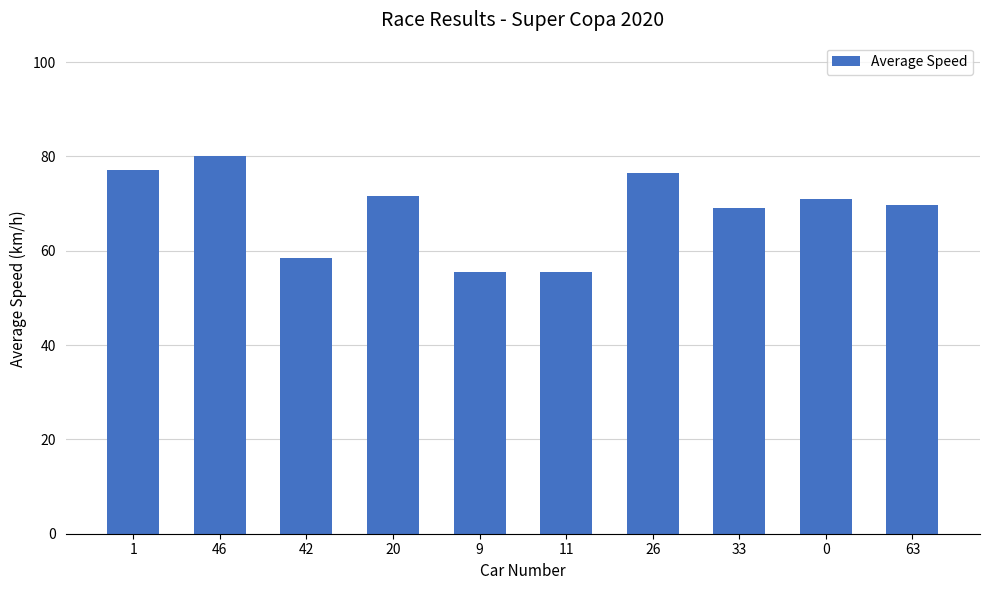

Approximately how many times larger is the value at 20 compared to 63?

1.0